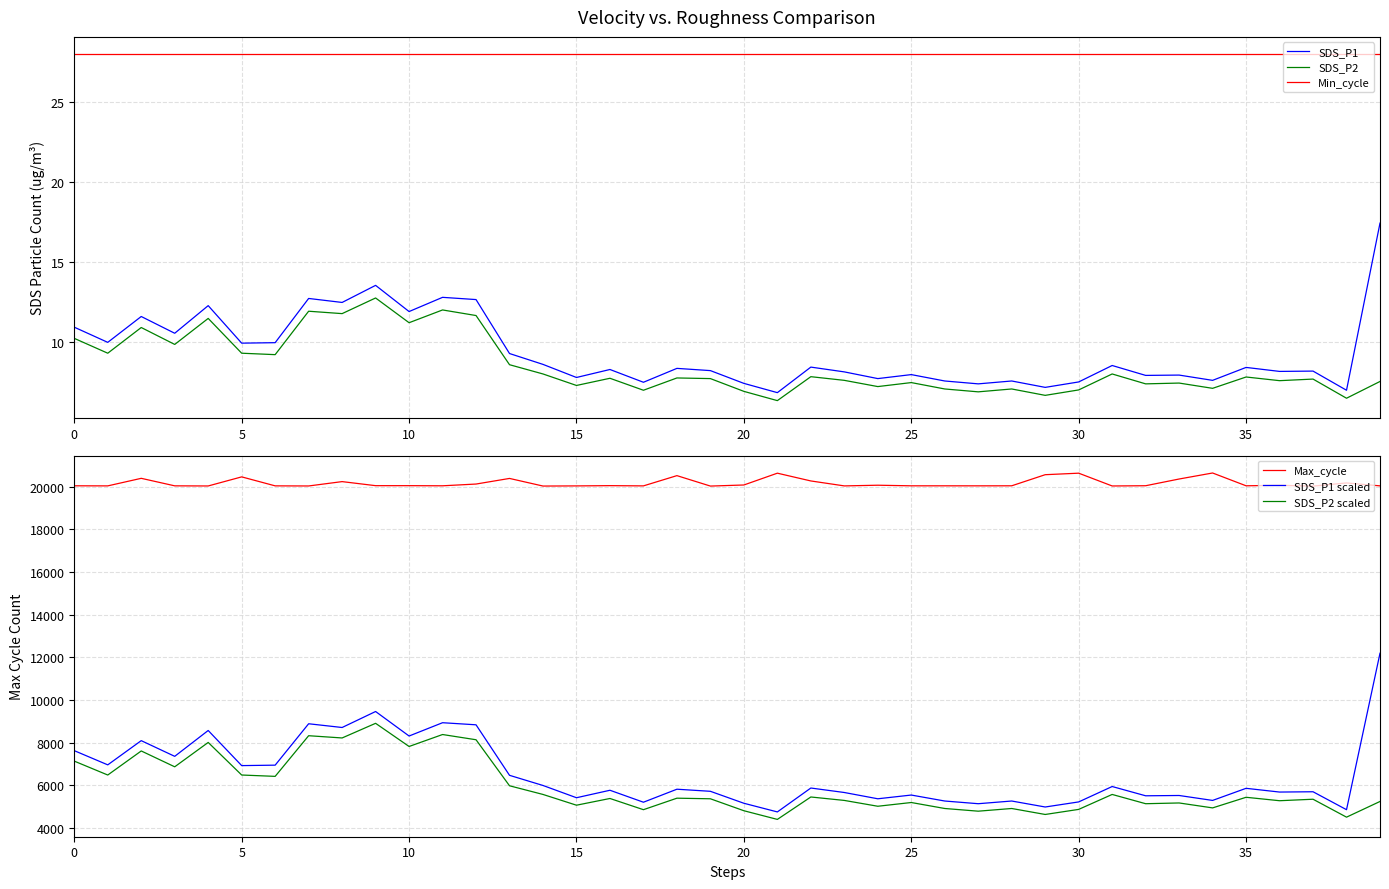

True or false: SDS_P1 and Max_cycle intersect in this chart.

False